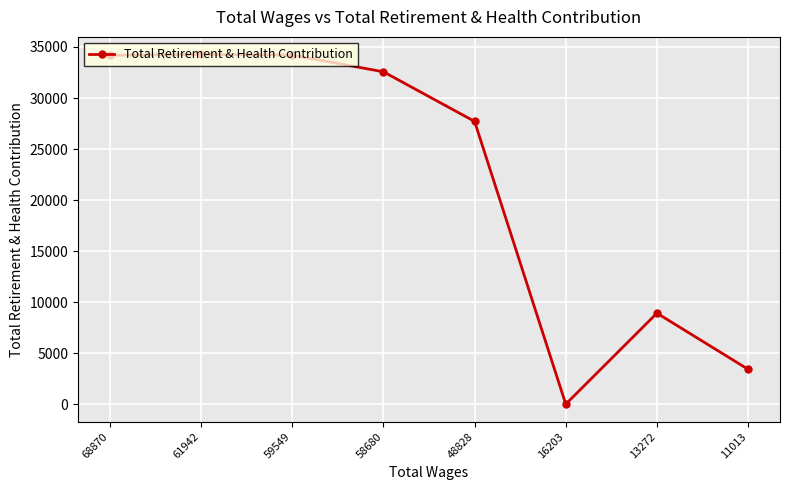

How many values are below 32571?

4